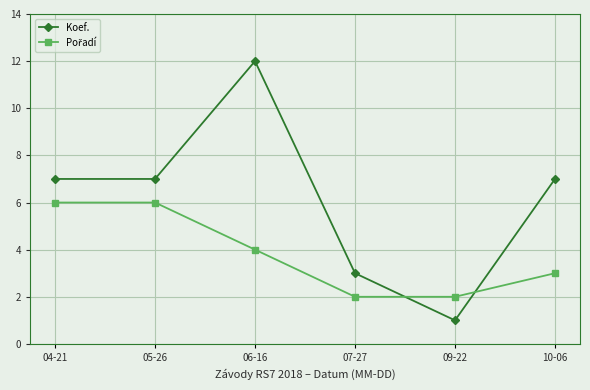

What is the difference between the highest and lowest values at 07-27?

1